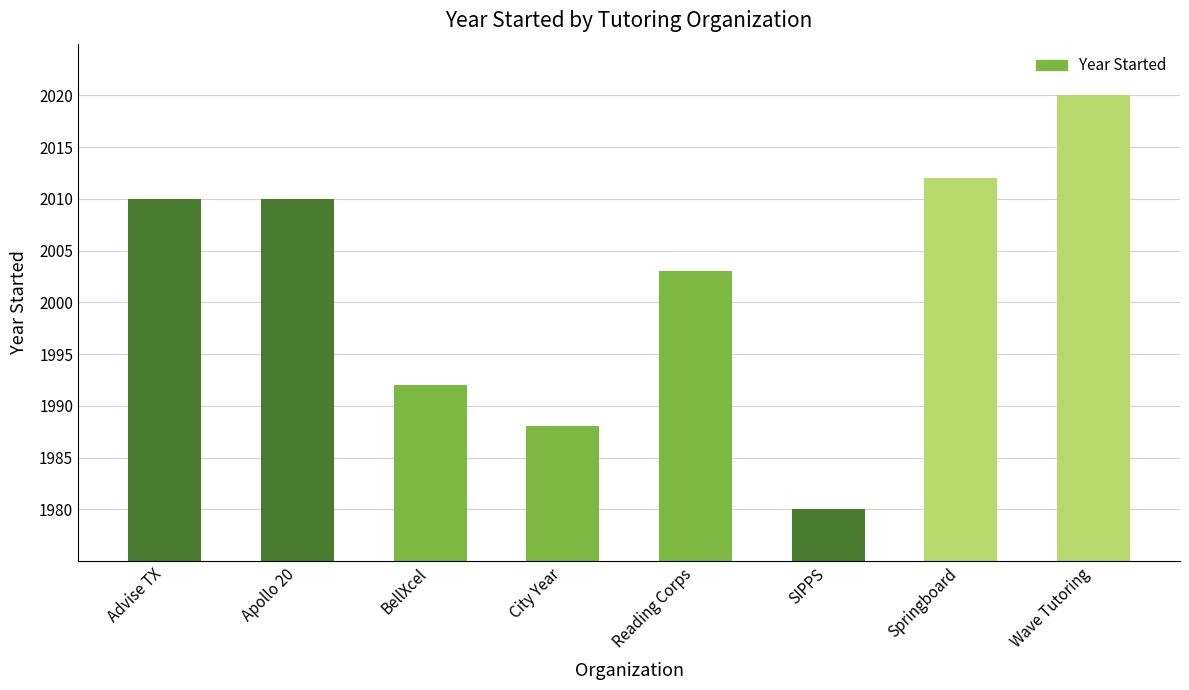

Reading left to right, transcribe all the data shown in this chart.

2010	2010	1992	1988	2003	1980	2012	2020